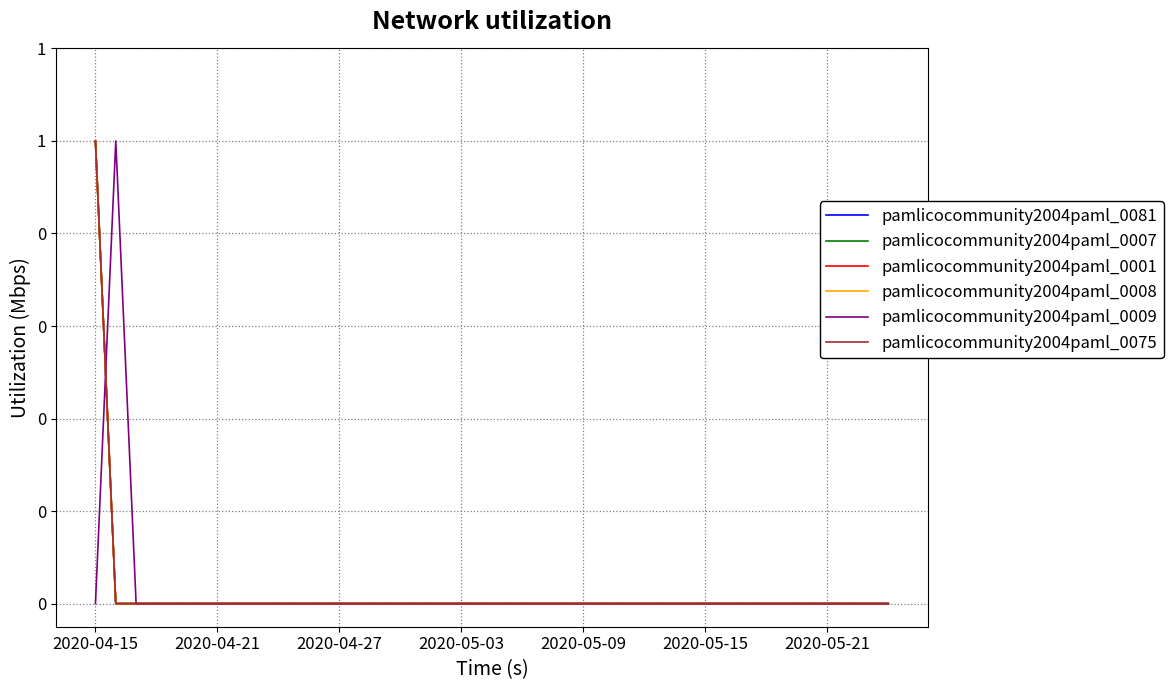

Does the chart display data point markers on the line(s)?

No